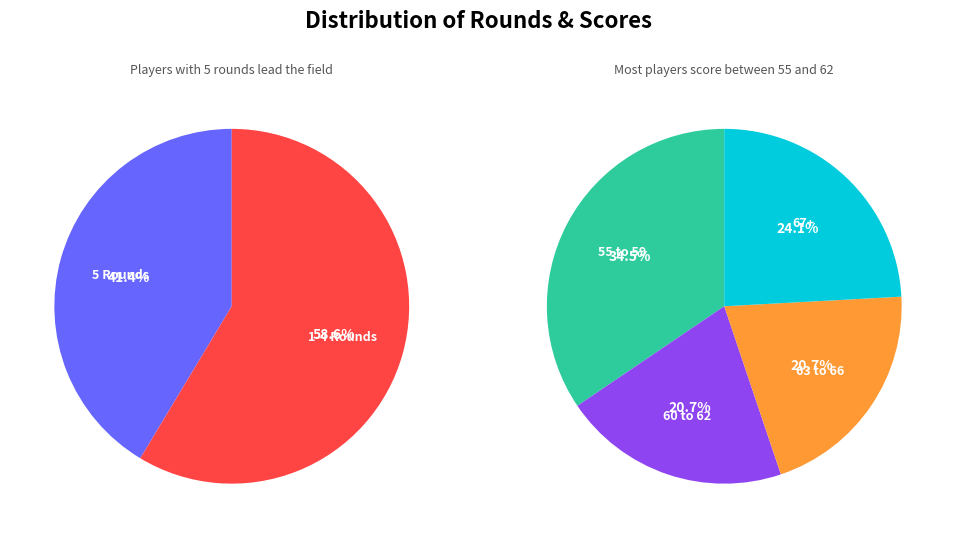

True or false: Mojca & Savo Fratnik accounts for 1% of the total.

False